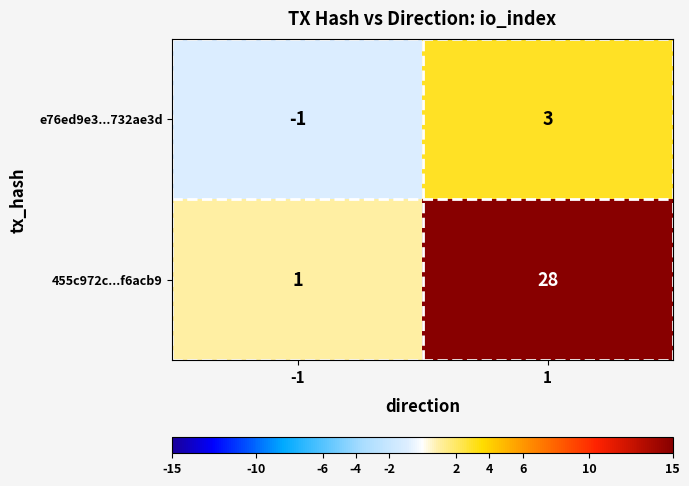

Rank the series at -1 from highest to lowest value.

455c972c...f6acb9, e76ed9e3...732ae3d